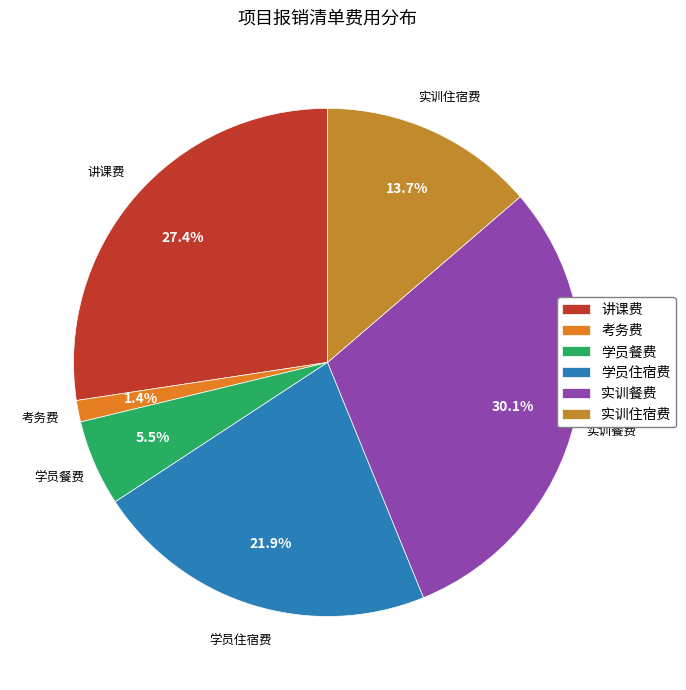

How many segments does this pie chart have?

6